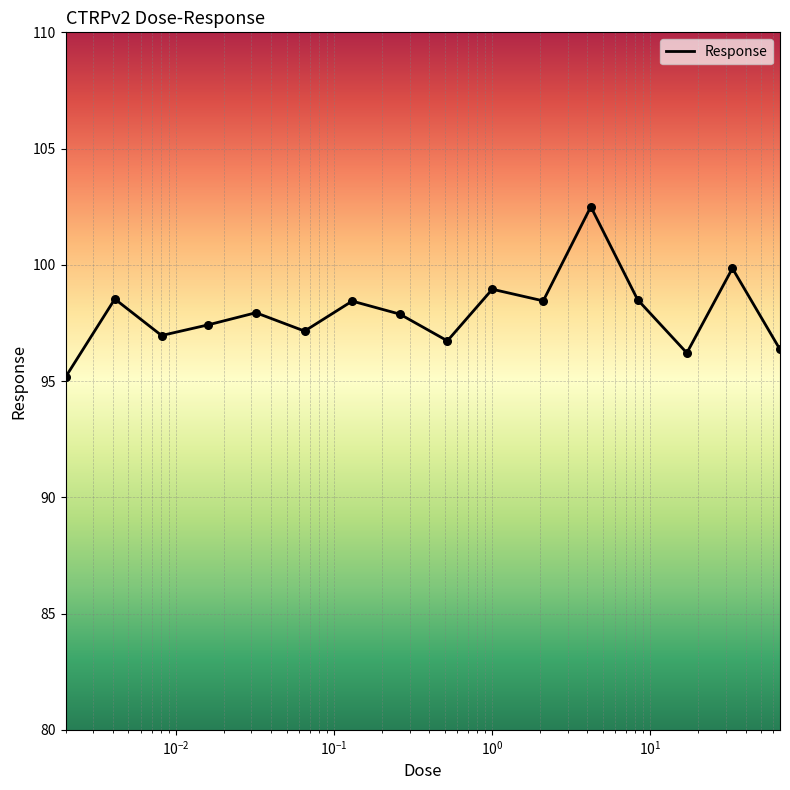

What is the smallest value displayed?

95.2